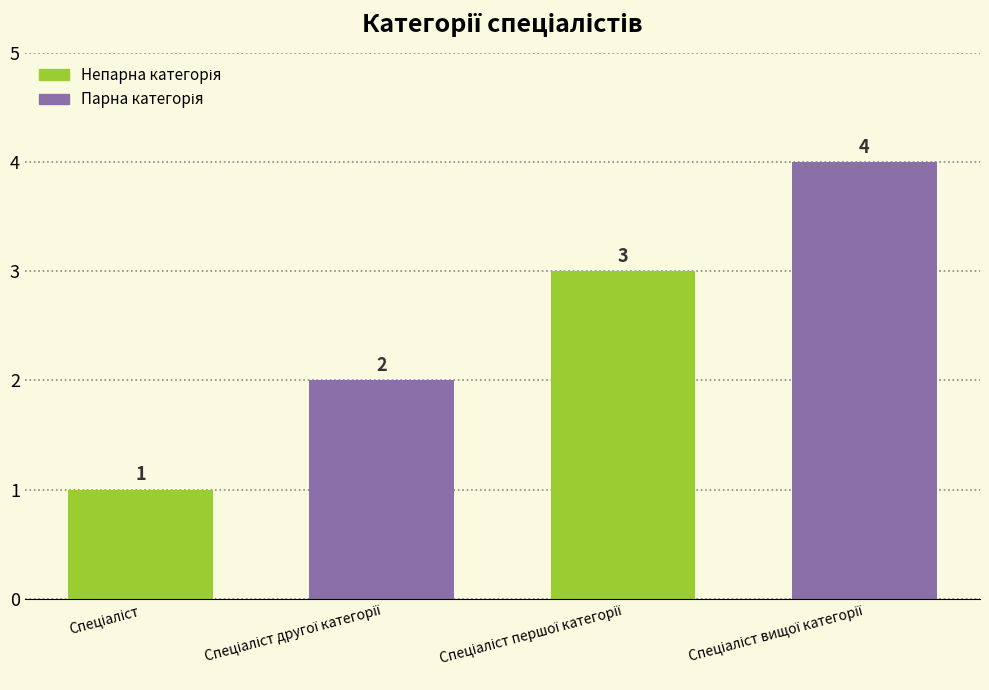

What is the value of the 4th bar from the left?

4